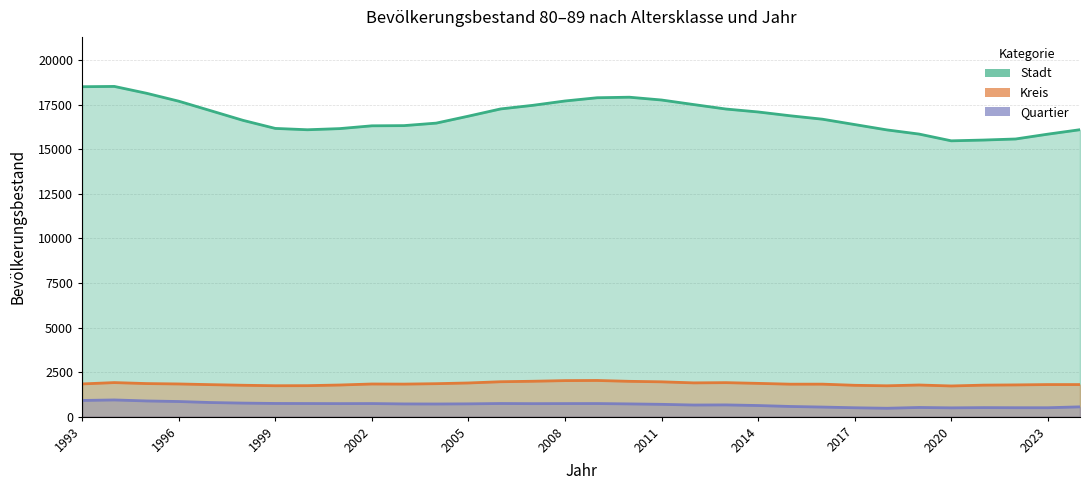

Between 2011 and 2002, which is larger?

2011